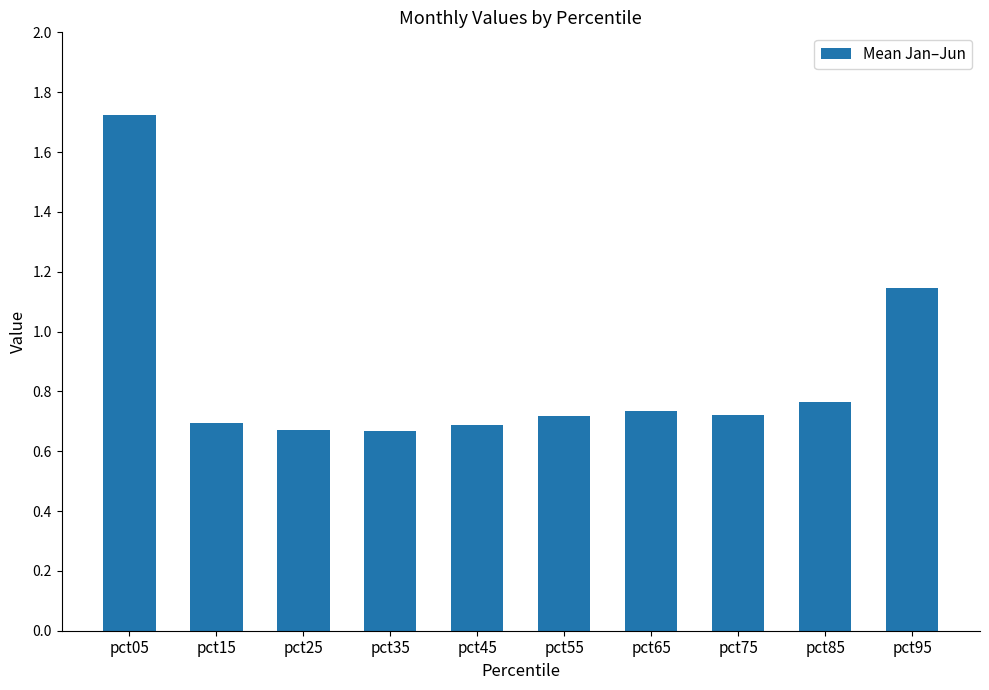

How many distinct data groups are displayed?

1